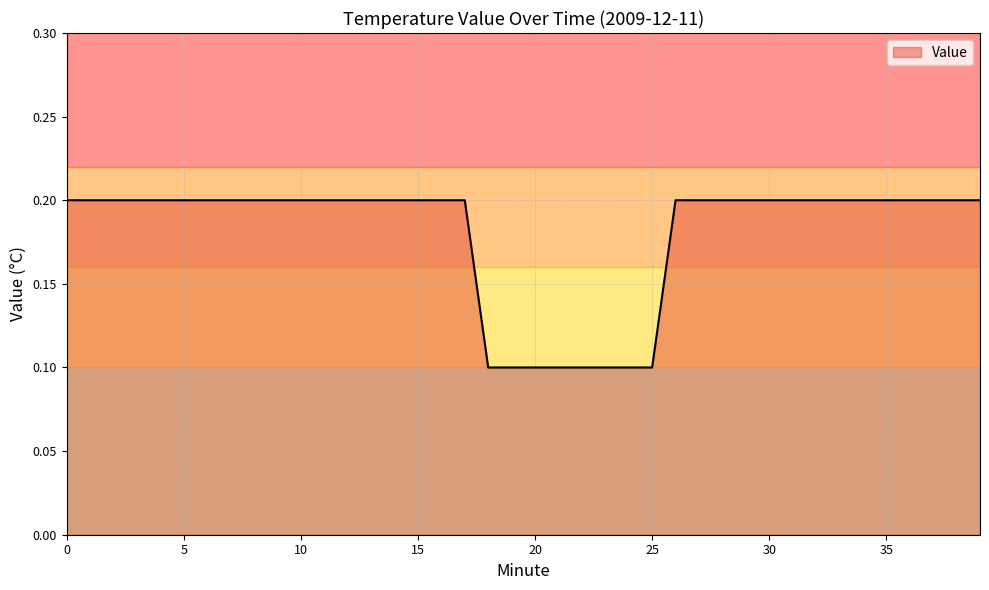

What is the greatest value displayed?

0.2